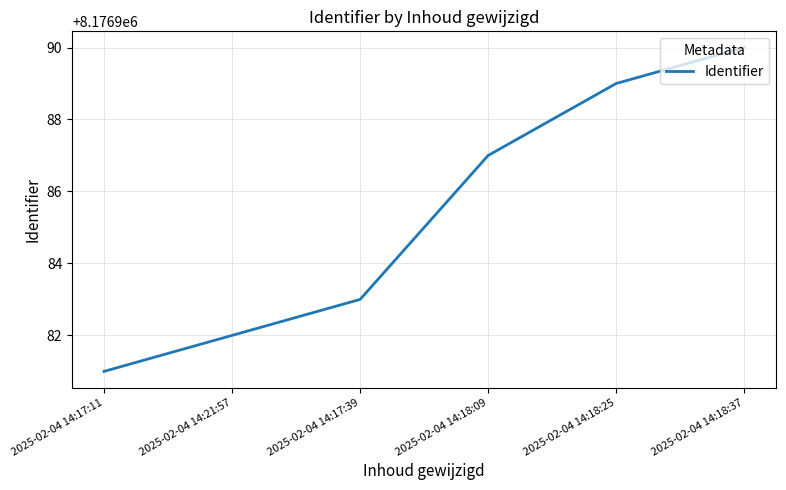

Approximately how many times larger is the value at 2025-02-04 14:17:11 compared to 2025-02-04 14:18:25?

1.0